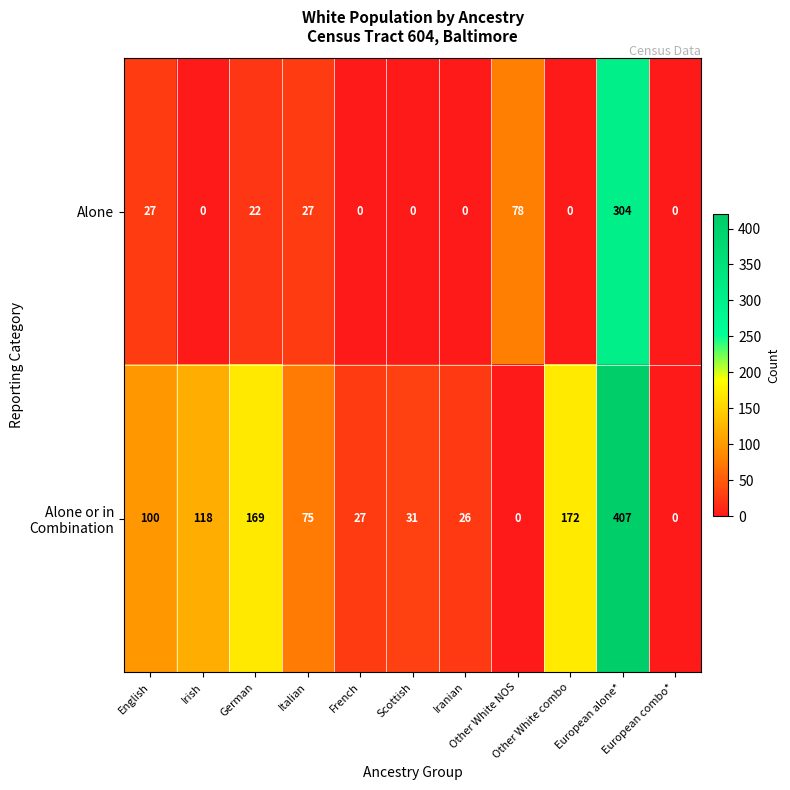

What is the maximum value for Alone?

304